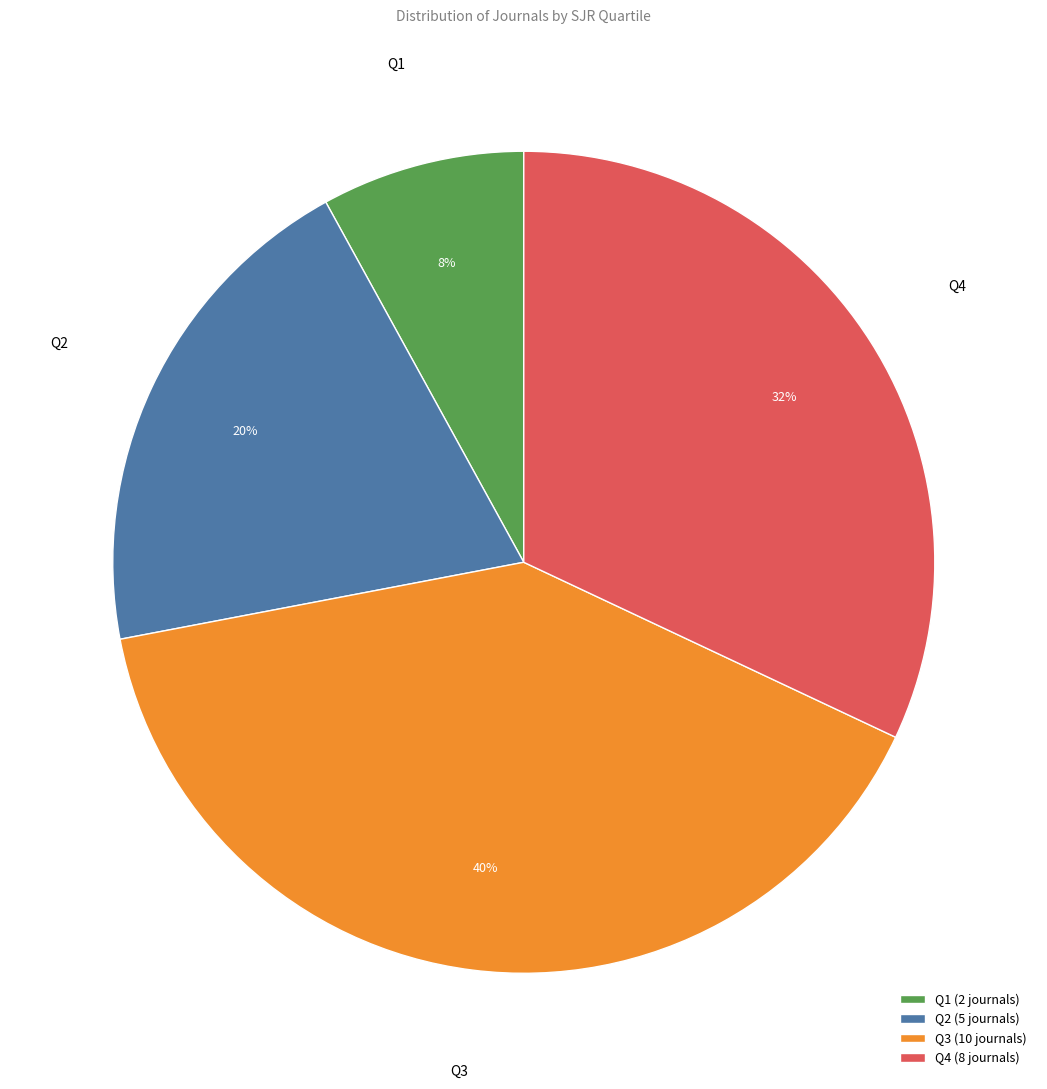

Is the sum of Q1 and Q2 greater than half?

No